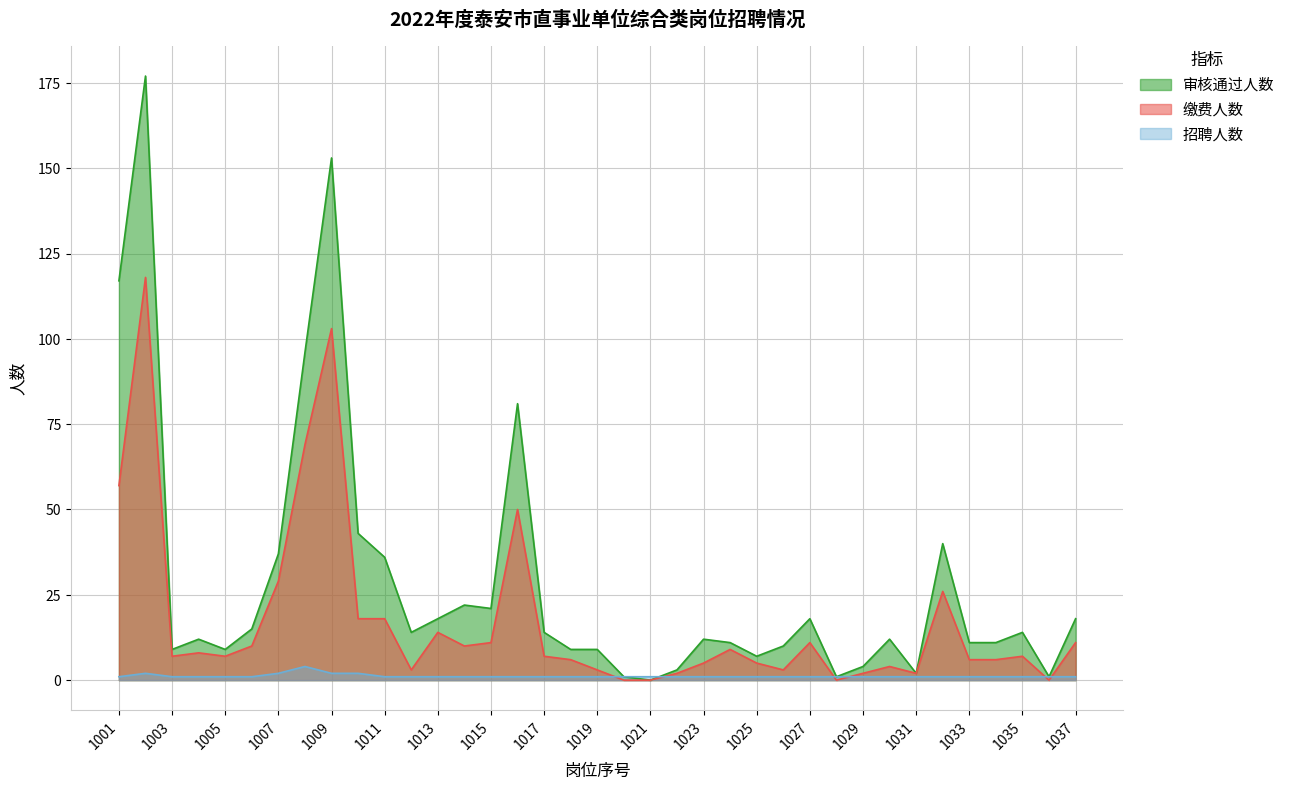

Does the chart display data point markers on the line(s)?

No